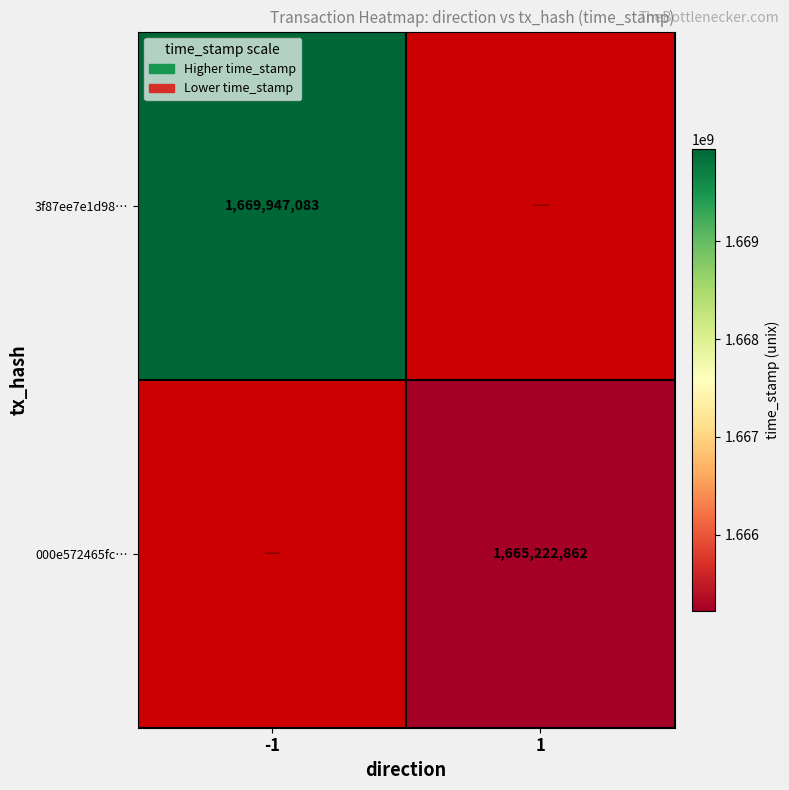

How many data points does each series have?

2